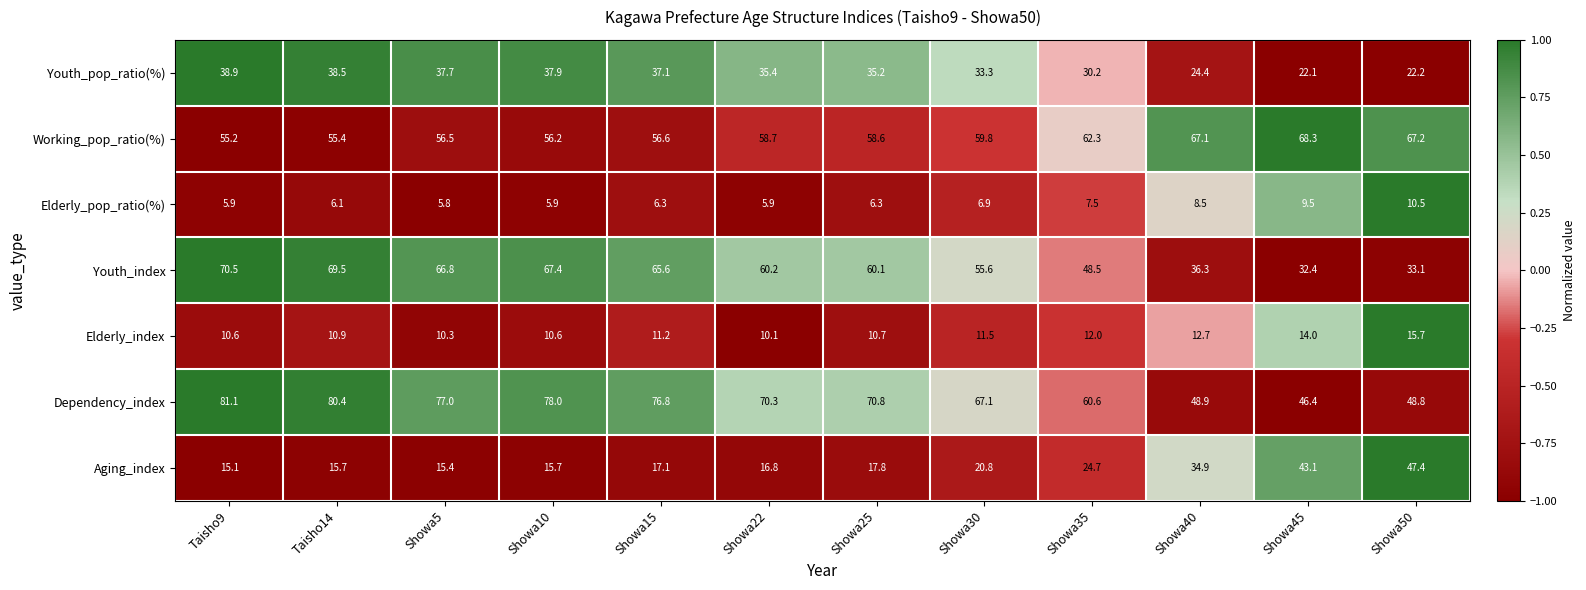

What is the difference between the maximum and minimum values in the Working_pop_ratio(%) series?

13.1